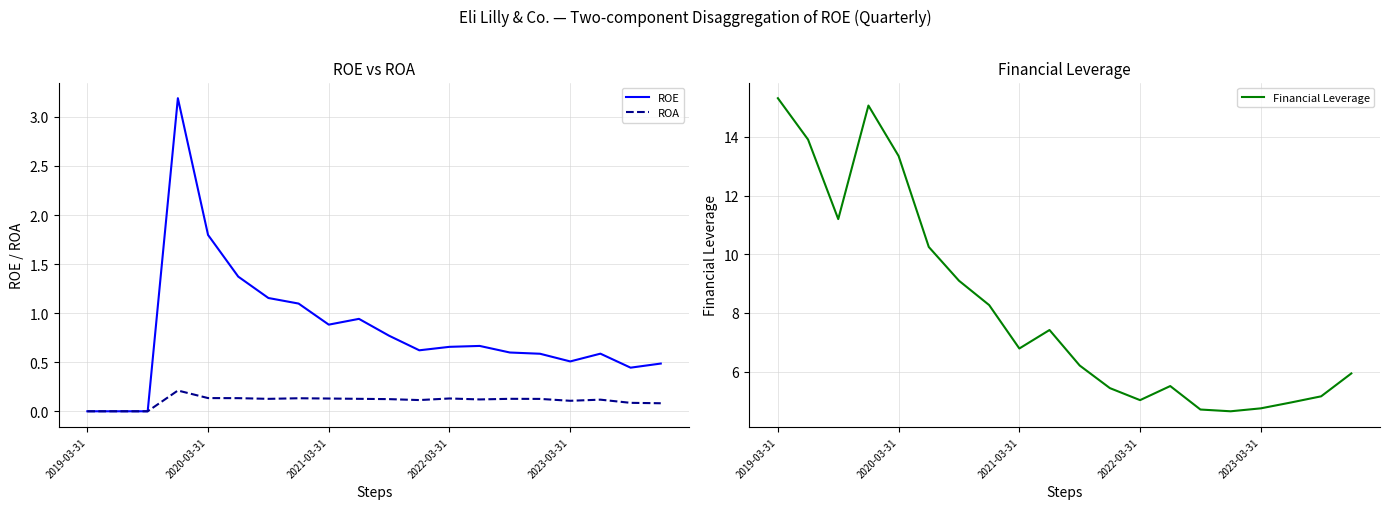

The value of ROE at 2023-03-31 is 0.1. True or false?

False